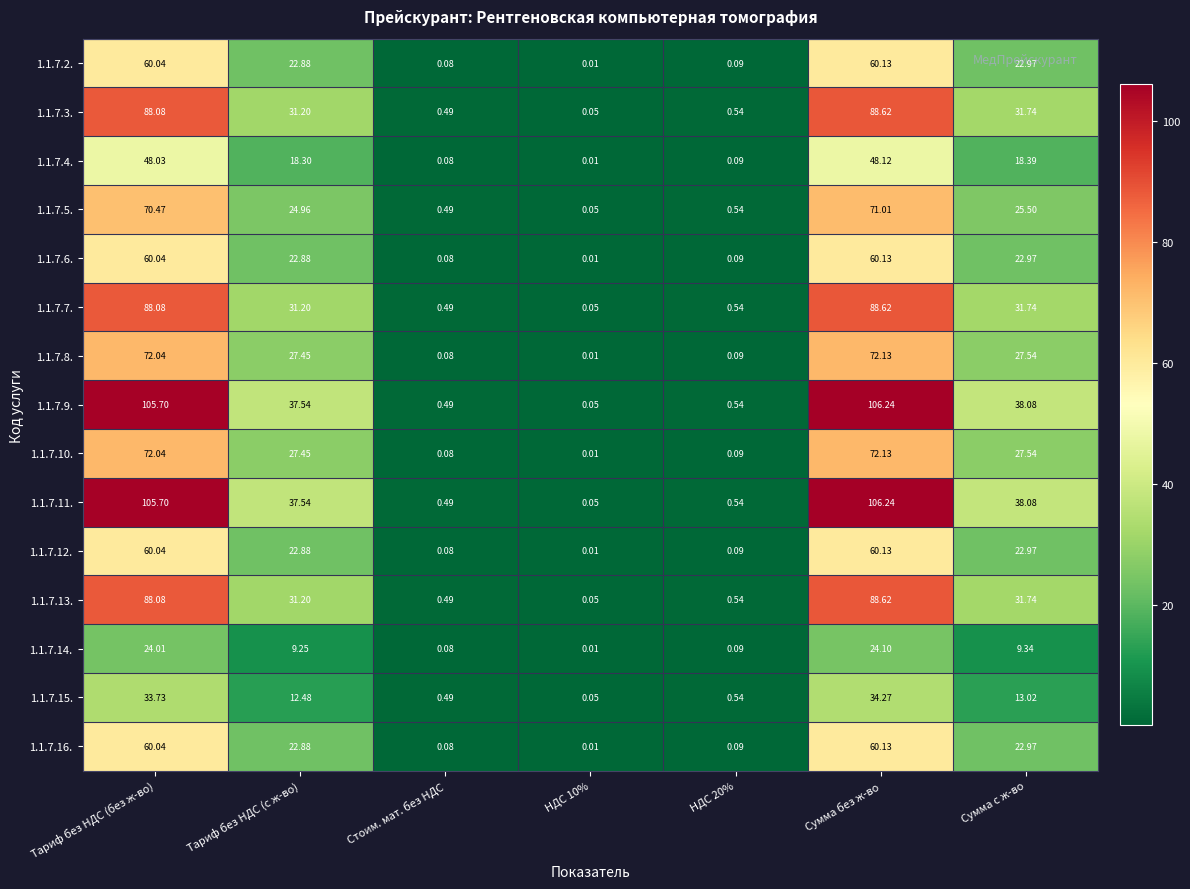

At how many categories does at least one series exceed 68?

2